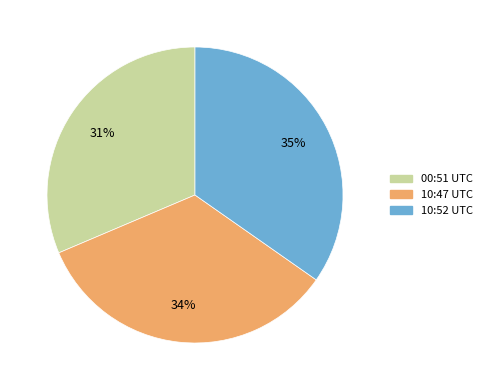

To the nearest percent, what is the combined percentage of 00:51 UTC and 10:47 UTC?

65%